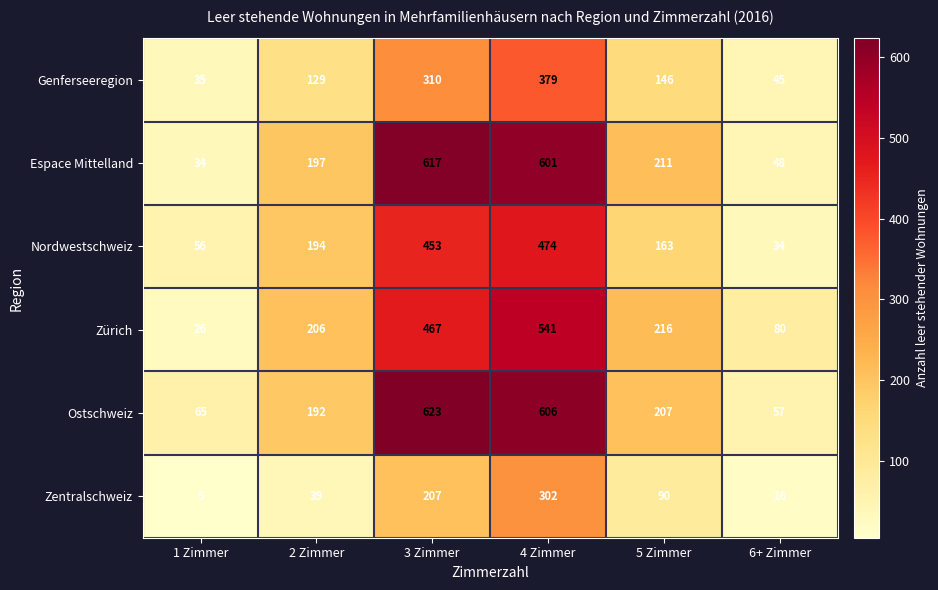

Is it true that Genferseeregion equals 173 at 4 Zimmer?

False